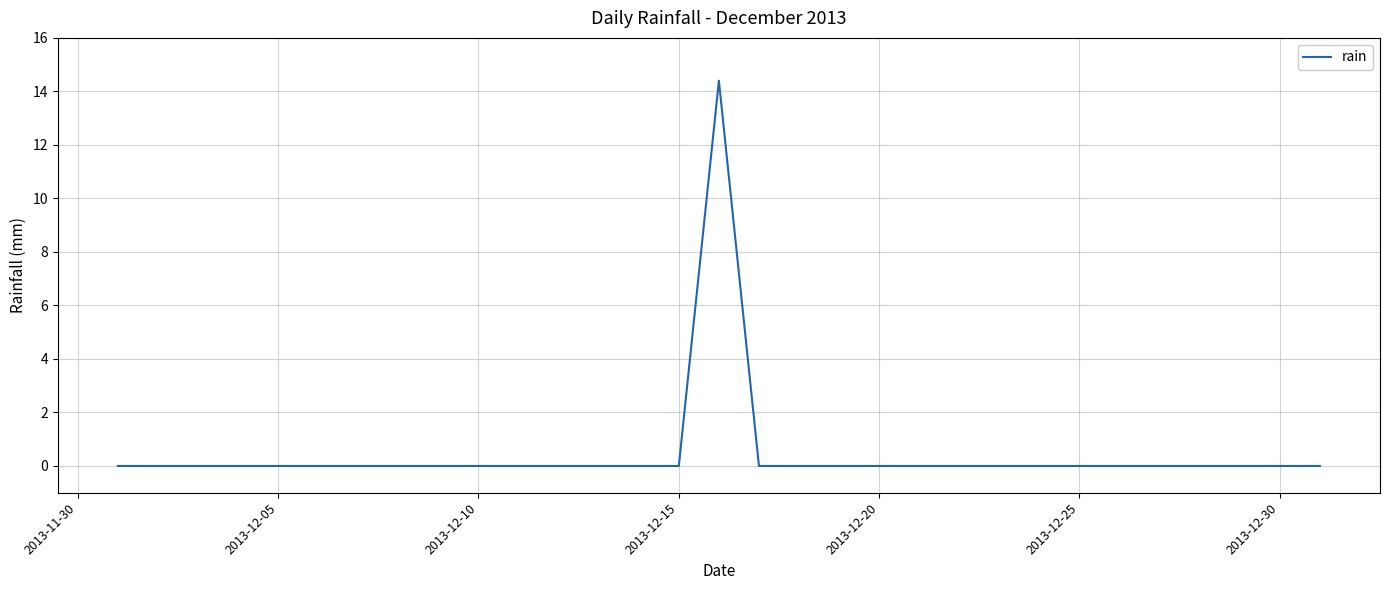

What is the difference between the maximum and minimum values?

14.4